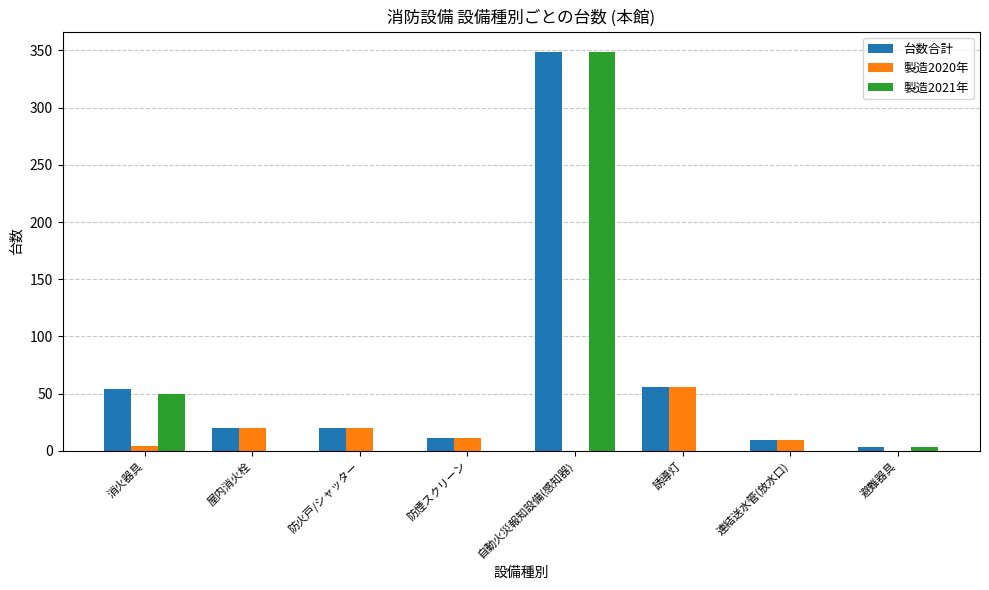

Reading left to right, transcribe all the data shown in this chart.

台数合計: 消火器具=54	屋内消火栓=20	防火戸/シャッター=20	防煙スクリーン=11	自動火災報知設備(感知器)=349	誘導灯=56	連結送水管(放水口)=9	避難器具=3
製造2020年: 消火器具=4	屋内消火栓=20	防火戸/シャッター=20	防煙スクリーン=11	自動火災報知設備(感知器)=0	誘導灯=56	連結送水管(放水口)=9	避難器具=0
製造2021年: 消火器具=50	屋内消火栓=0	防火戸/シャッター=0	防煙スクリーン=0	自動火災報知設備(感知器)=349	誘導灯=0	連結送水管(放水口)=0	避難器具=3